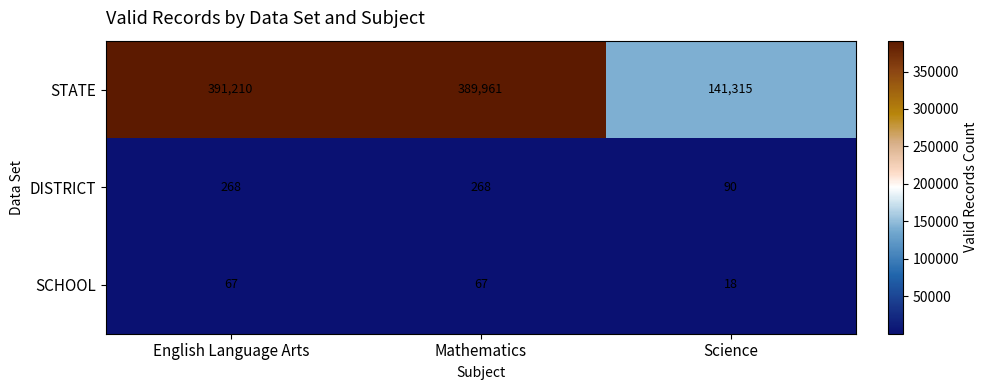

Rank the series at Science from lowest to highest value.

SCHOOL, DISTRICT, STATE